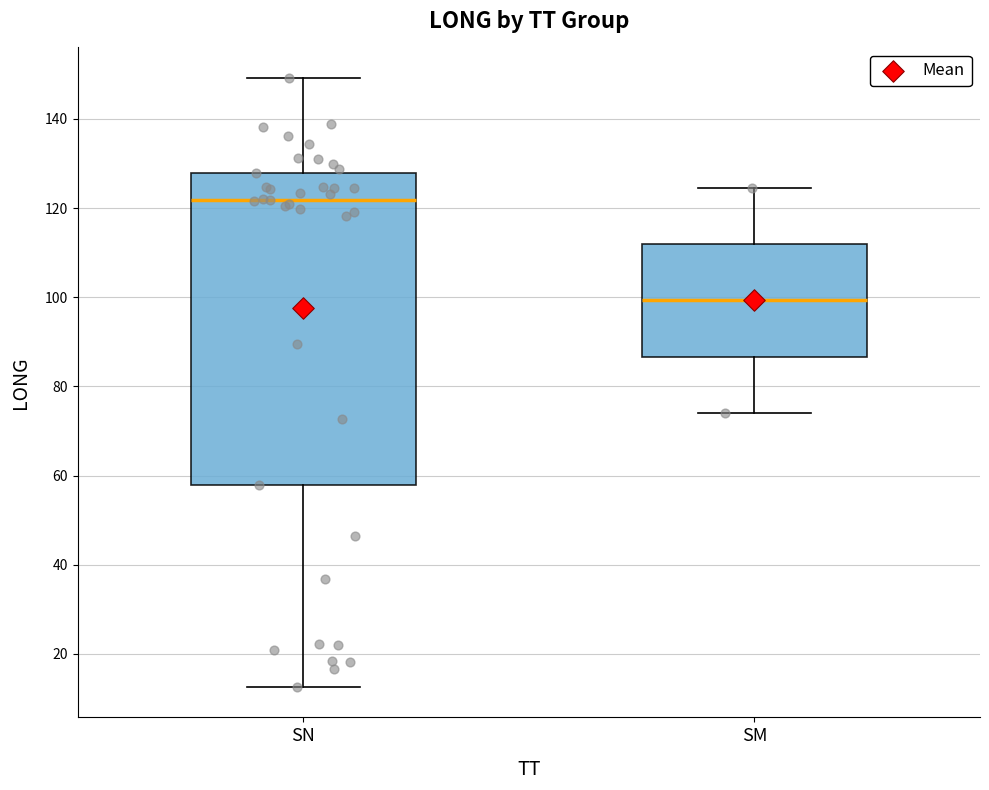

Which box has the lowest median line?

SM